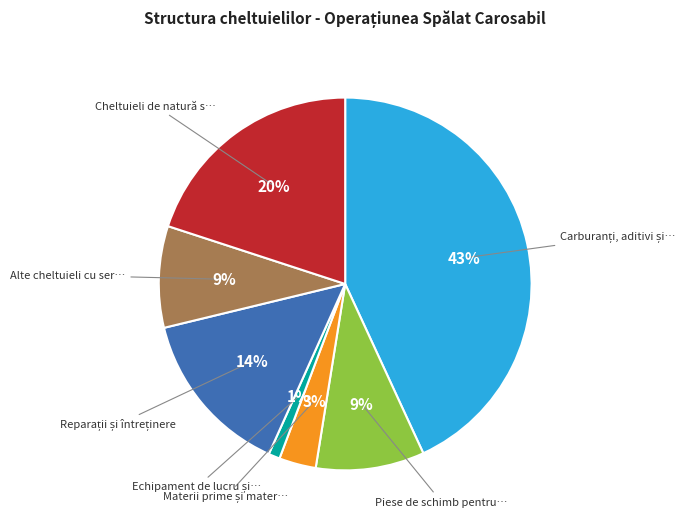

Is there a majority slice in this chart?

No